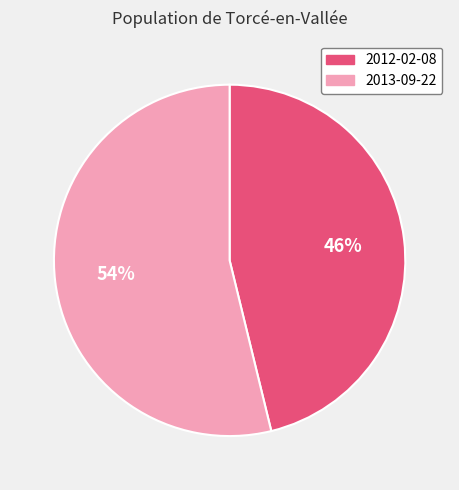

Count the number of slices in the pie.

2